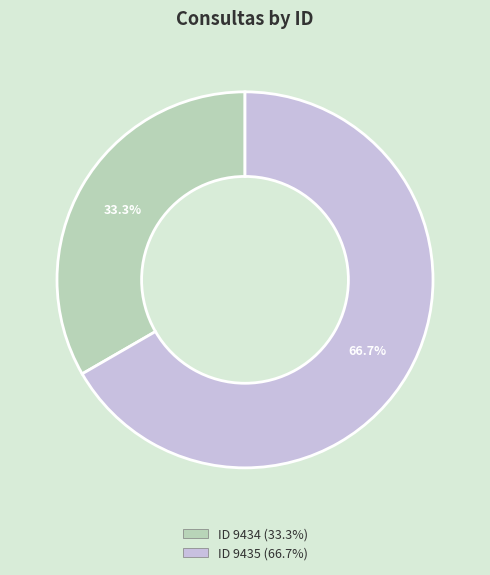

Is there any slice that represents more than half of the pie?

Yes